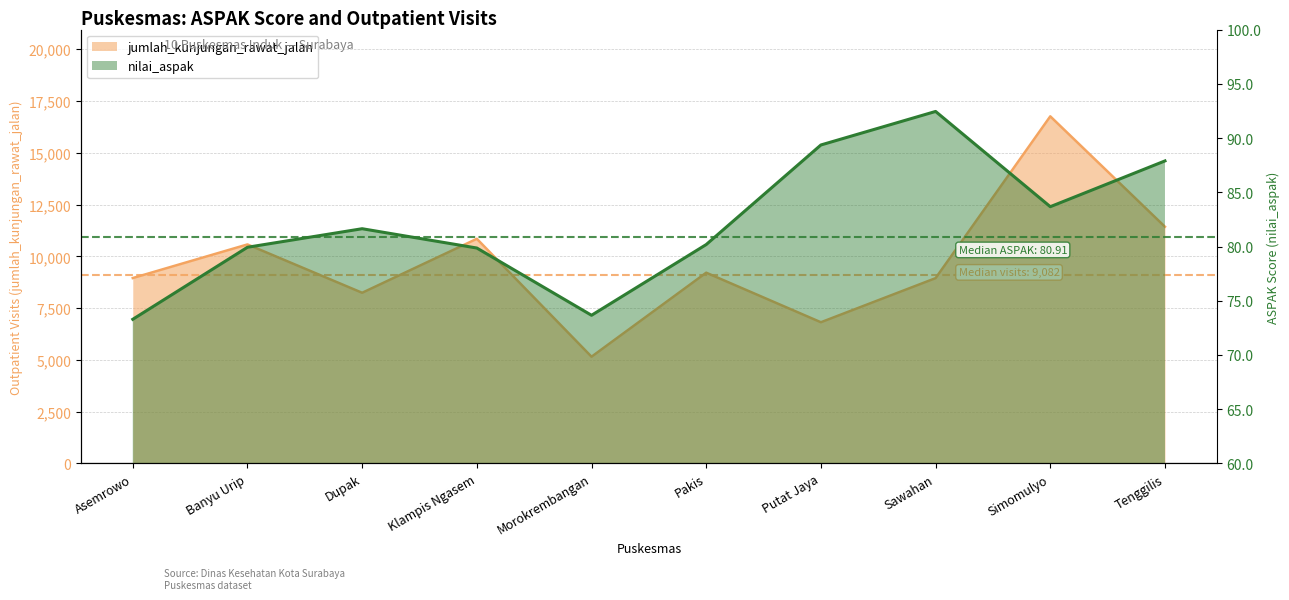

Which series changed the most between Sawahan and Simomulyo?

jumlah_kunjungan_rawat_jalan